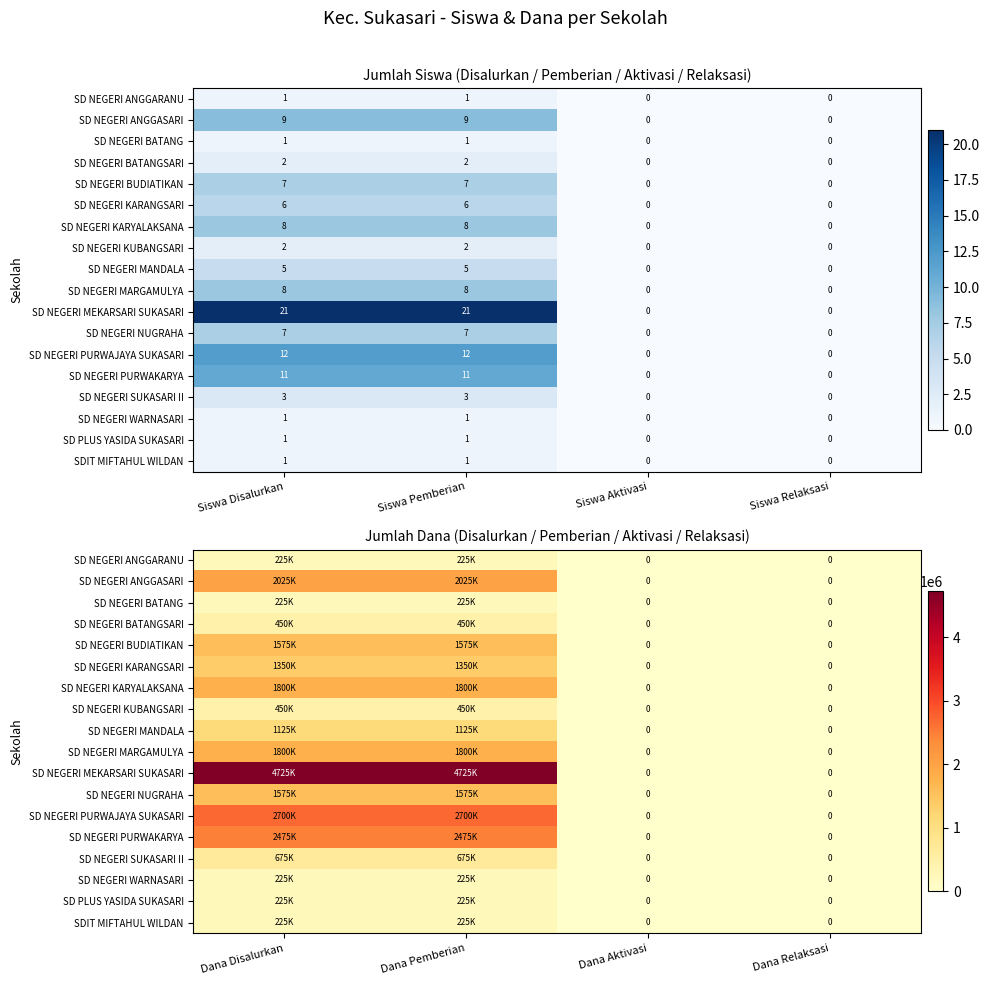

True or false: SD NEGERI MANDALA has a value of 585684 at Dana Disalurkan.

False